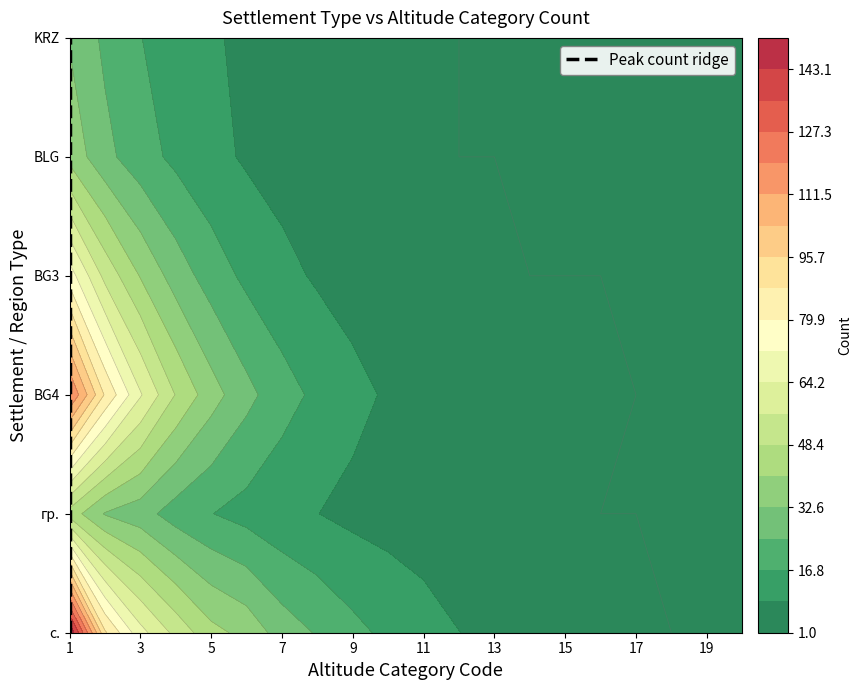

Is it true that гр. equals 0 at 19?

False